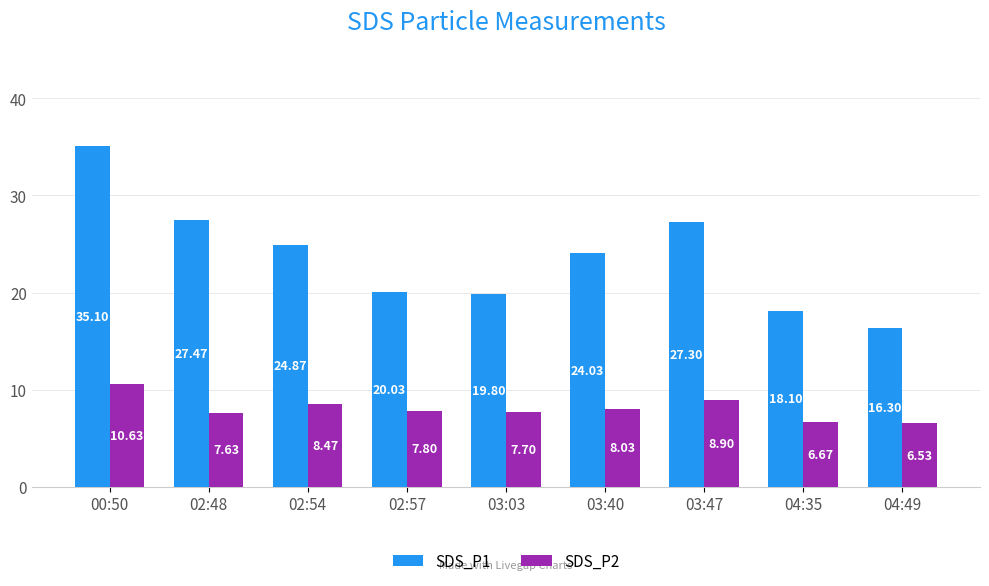

What is the lowest value of the SDS_P1 series?

16.3